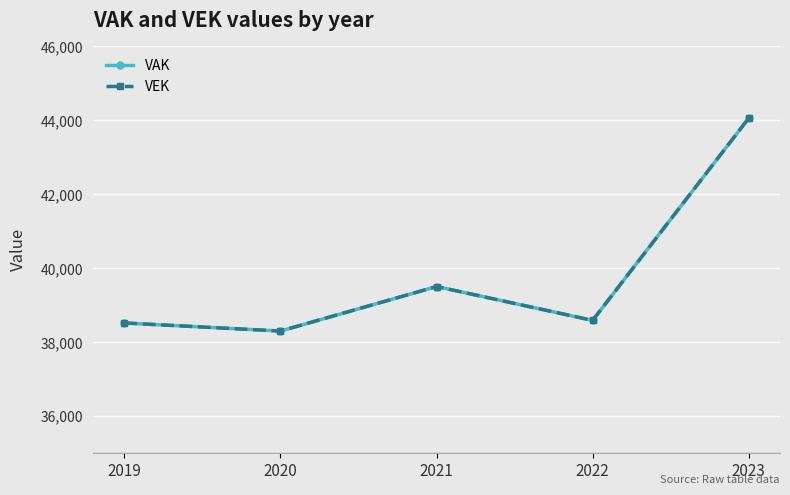

How many data points does each series have?

5